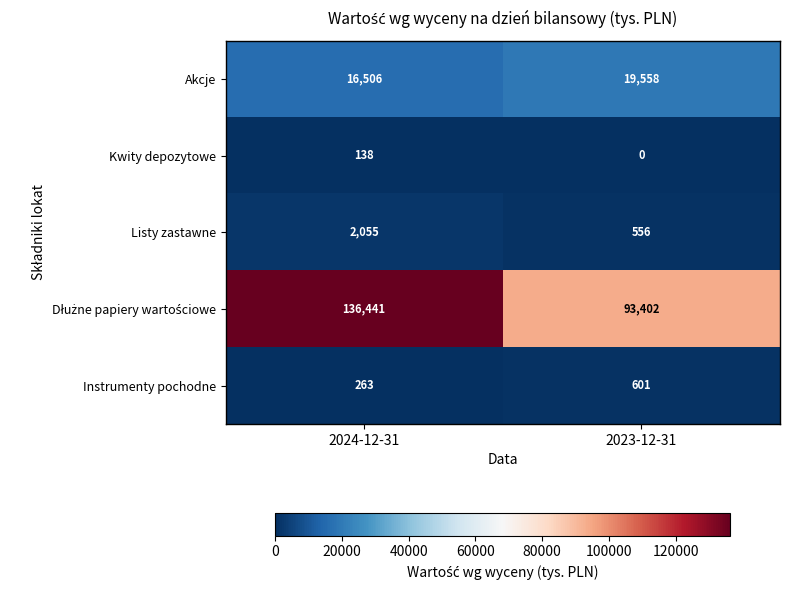

At which label is Instrumenty pochodne closest to 432?

2024-12-31